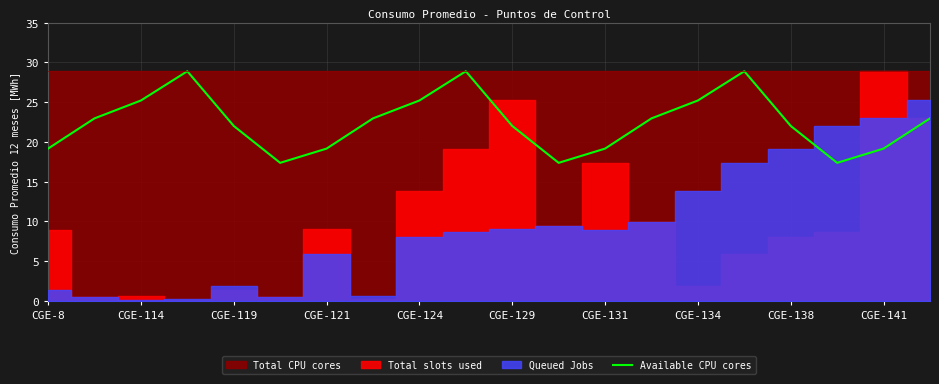

What is the maximum value for Available CPU cores?

28.9